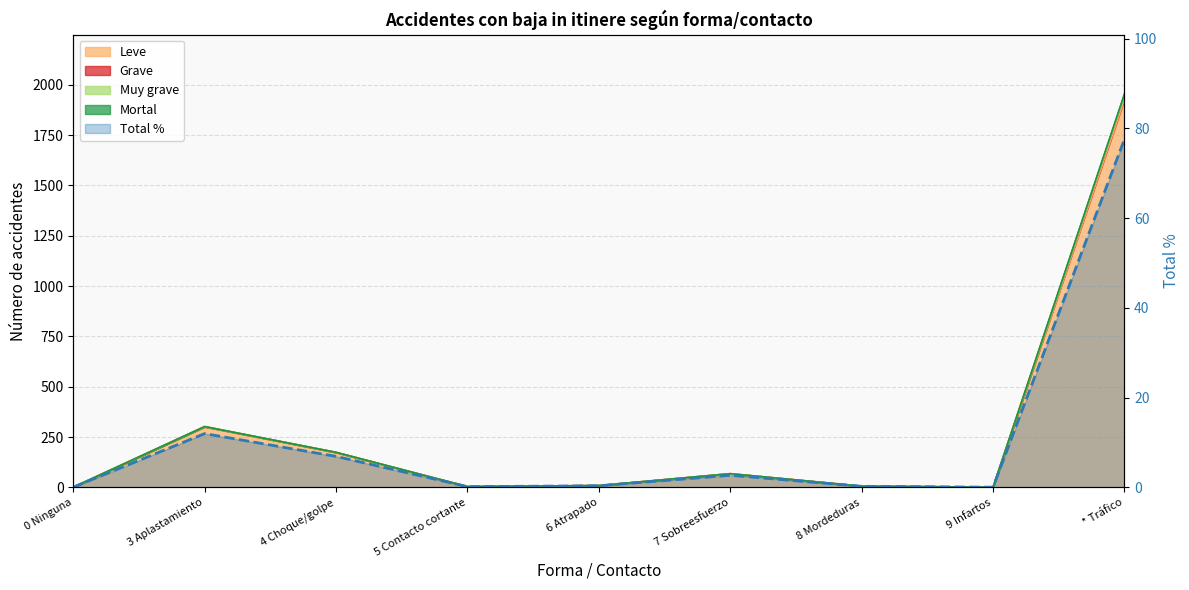

Where is the data nearest to the value 38?

3 Aplastamiento